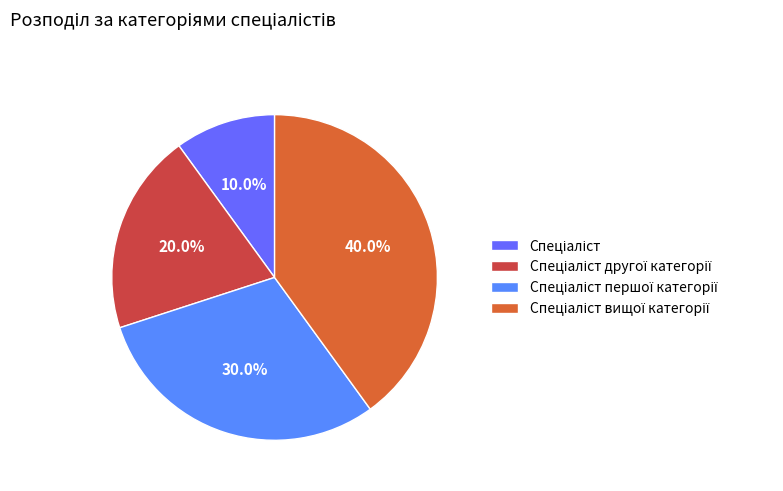

Count the number of slices in the pie.

4